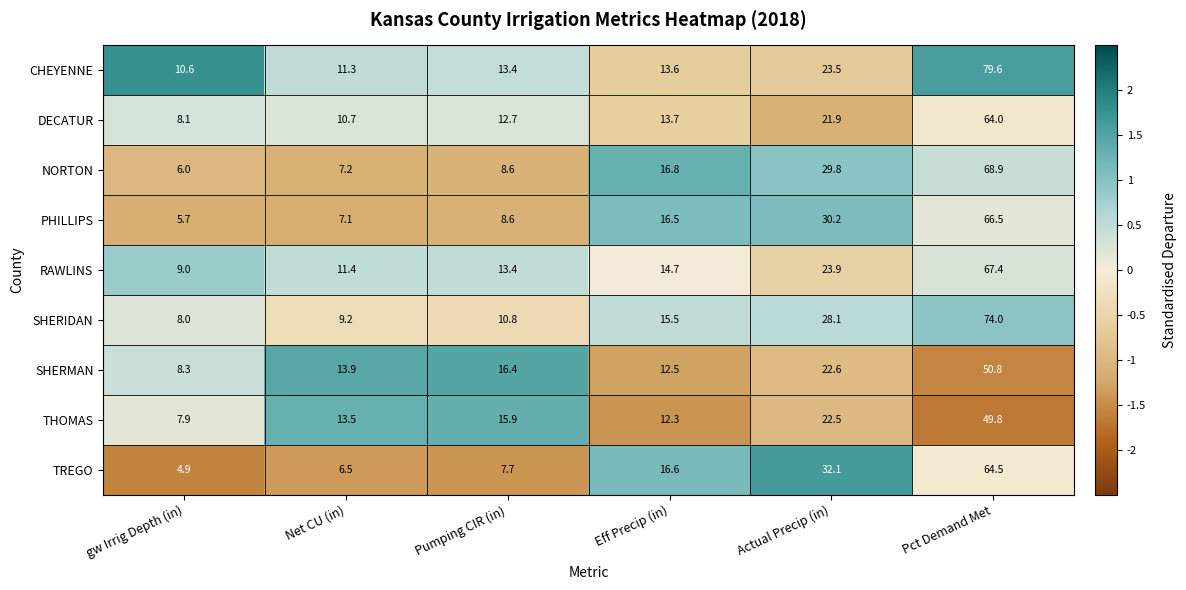

Which series has the widest spread of values?

CHEYENNE